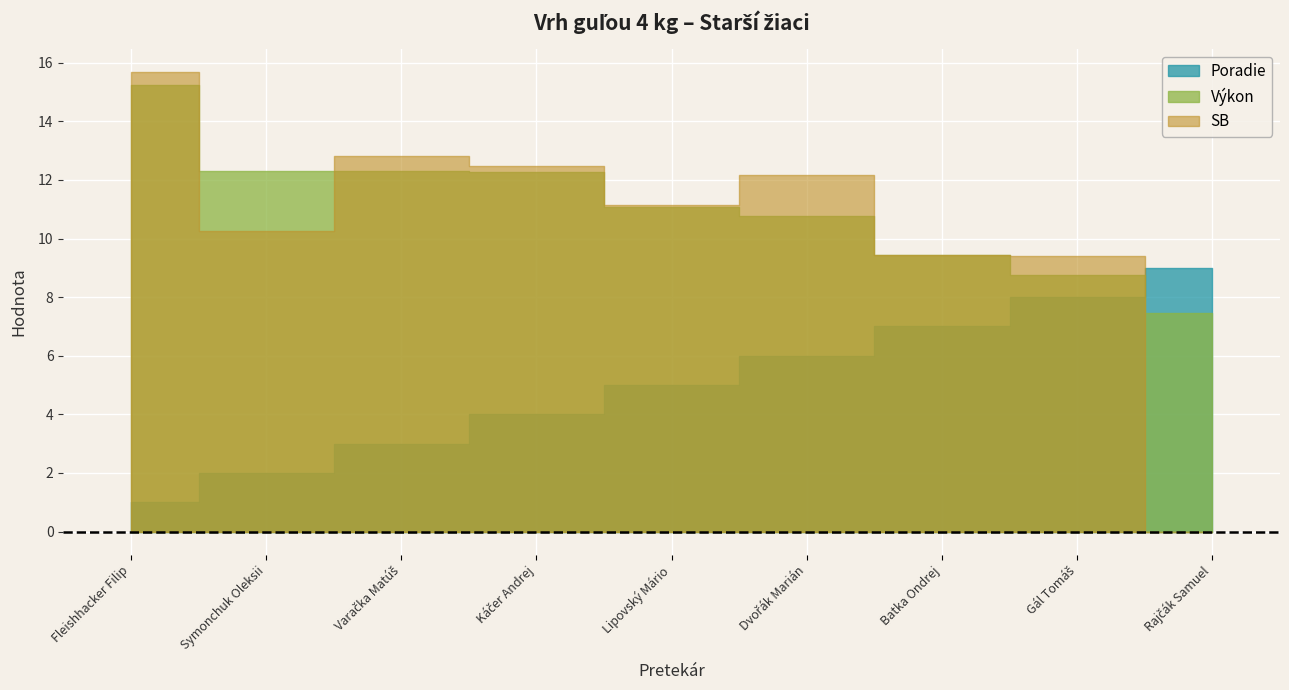

What is the total value across all series at Symonchuk Oleksii?

24.6